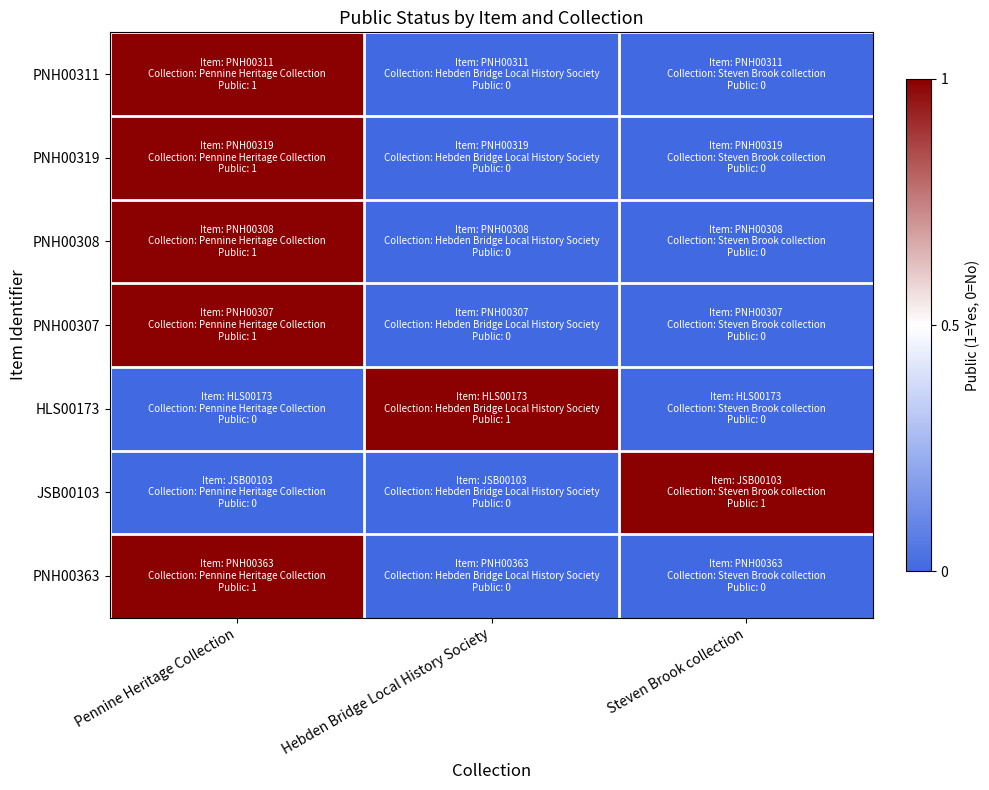

Which label corresponds to the largest value in the chart?

Pennine Heritage Collection